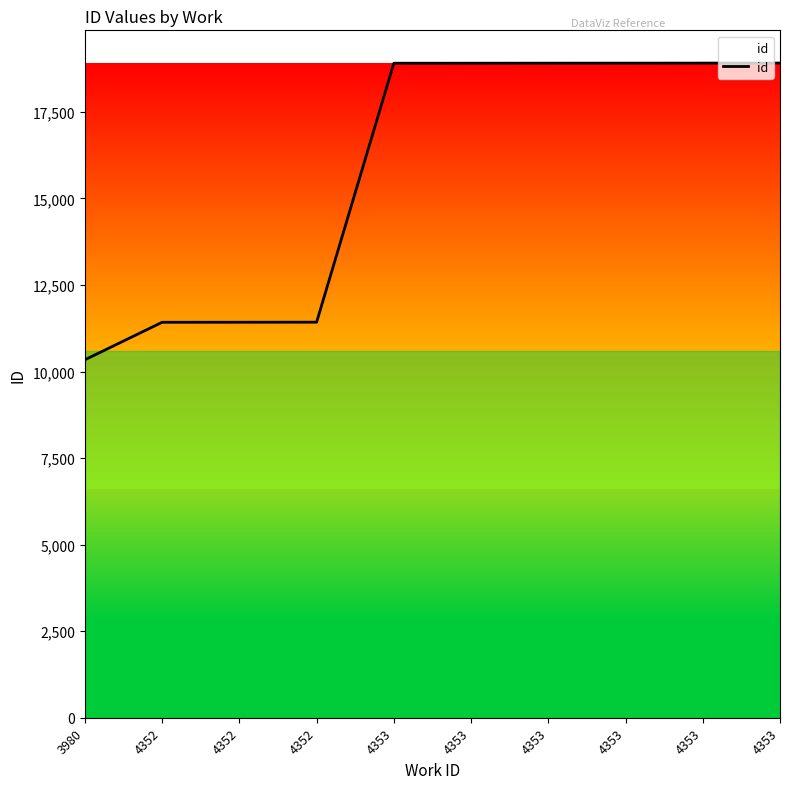

What is the smallest value displayed?

10339